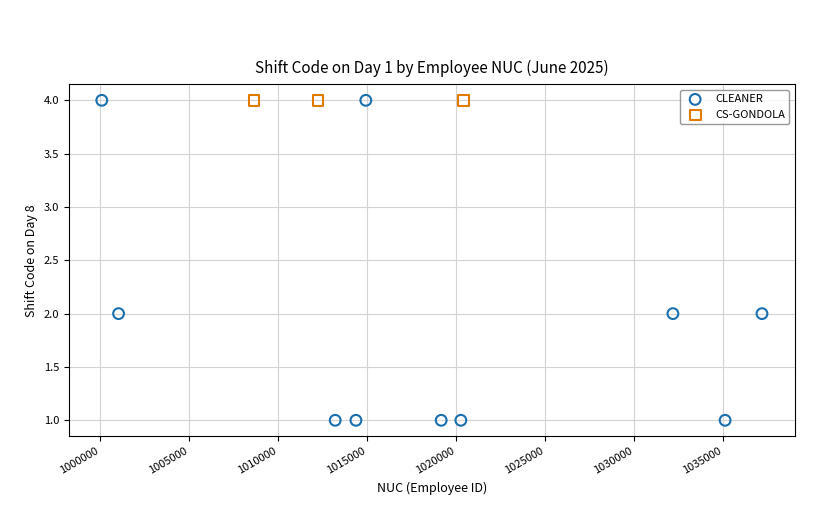

Which series reaches the minimum Y coordinate?

CLEANER